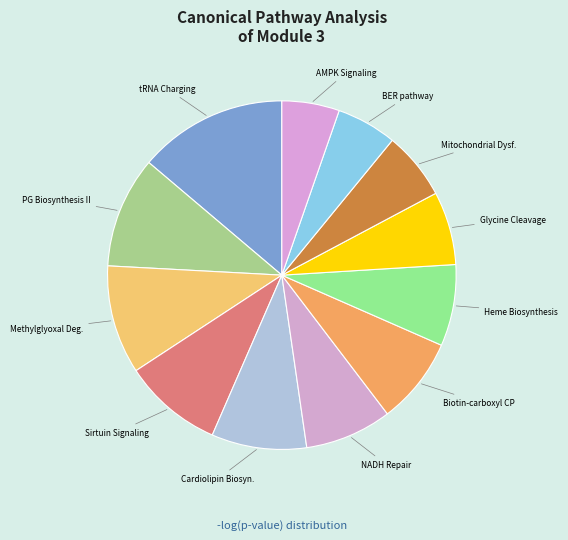

How many slices are in this pie chart?

12